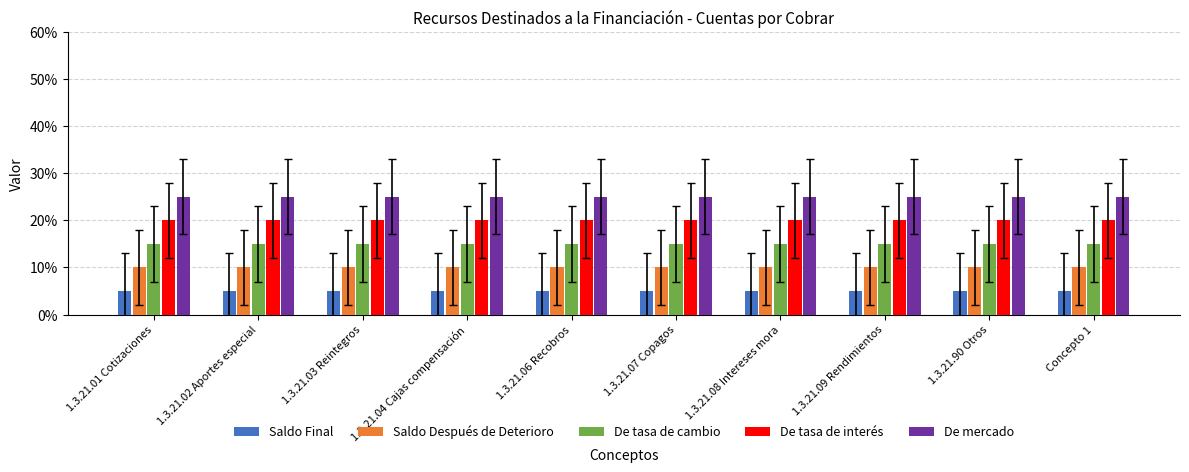

What is the label of the 1st bar from the right?

Concepto 1